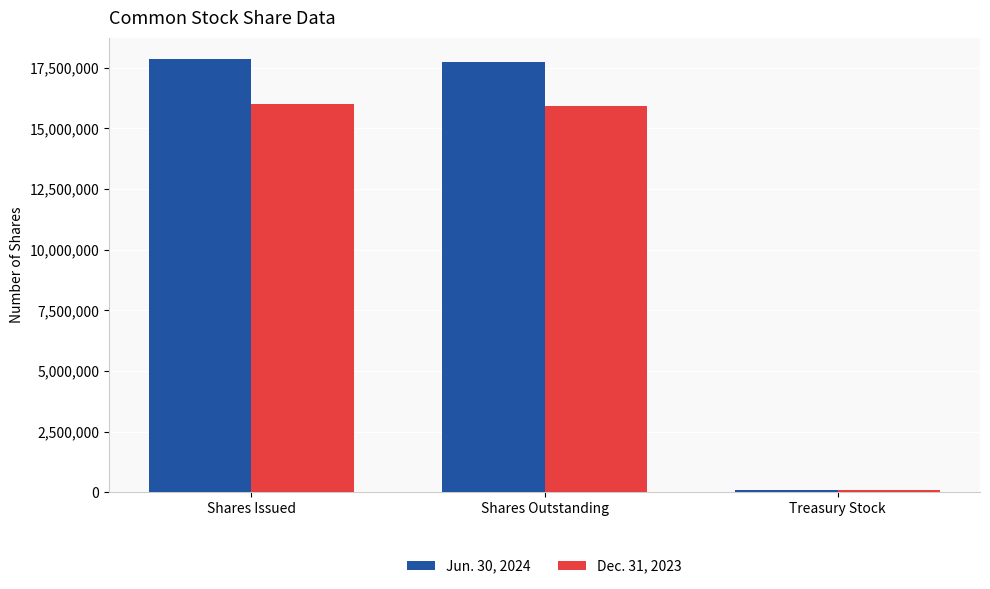

Count the number of data series in this chart.

2